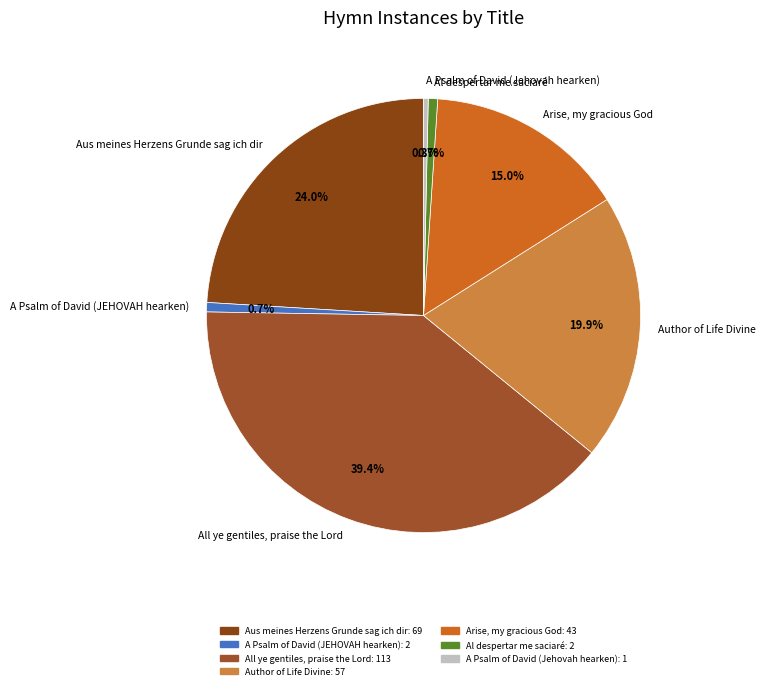

How many segments does this pie chart have?

7